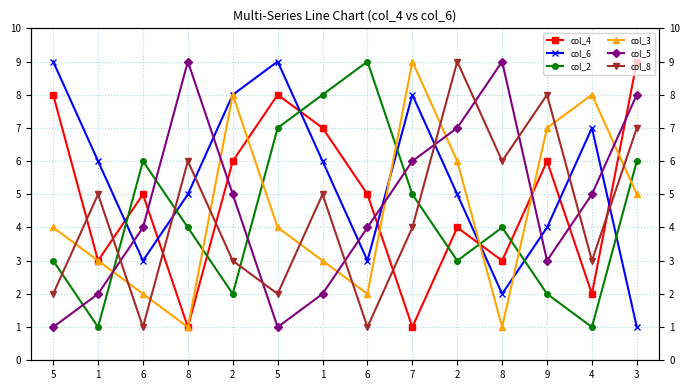

List the labels in order of col_3 value, largest first.

7, 2, 4, 9, 2, 3, 5, 5, 1, 1, 6, 6, 8, 8